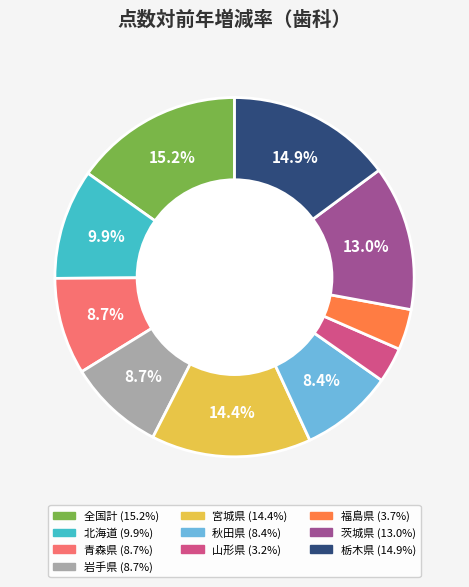

True or false: 全国計 accounts for 15% of the total.

True